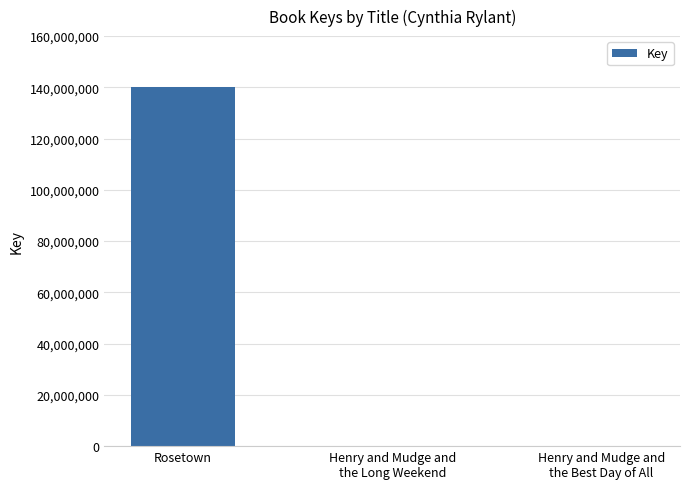

At which category does the chart reach its peak across all series?

Rosetown